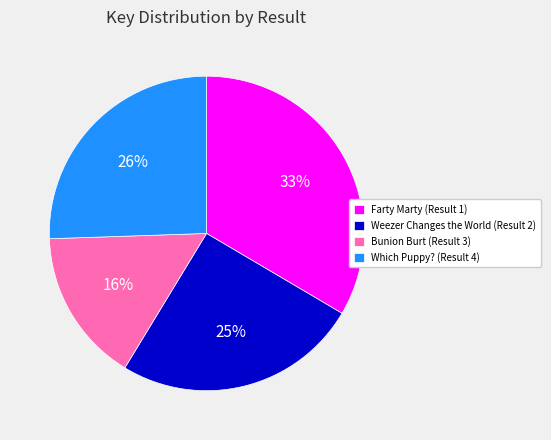

Which category has the smallest portion of the pie?

Bunion Burt (Result 3)